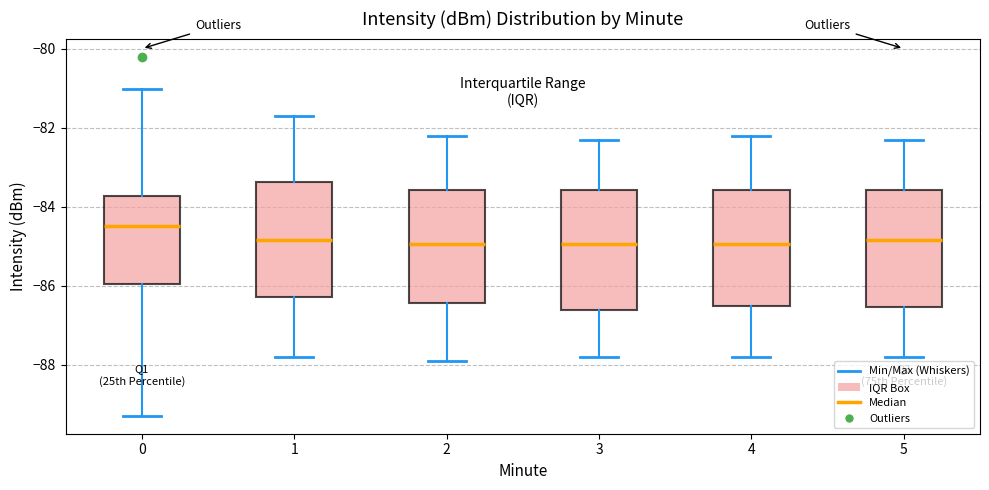

Reading left to right, read every box against the y-axis: the position of its median line, the range the box covers, and the ends of its whiskers. The values are not printed on the chart, so give them approximately, as read against the axis.

0: median -84.4, box -86.0 to -83.8, whiskers -89.2 to -81.0
1: median -84.8, box -86.2 to -83.4, whiskers -87.8 to -81.6
2: median -85.0, box -86.4 to -83.6, whiskers -87.8 to -82.2
3: median -85.0, box -86.6 to -83.6, whiskers -87.8 to -82.2
4: median -85.0, box -86.6 to -83.6, whiskers -87.8 to -82.2
5: median -84.8, box -86.6 to -83.6, whiskers -87.8 to -82.2